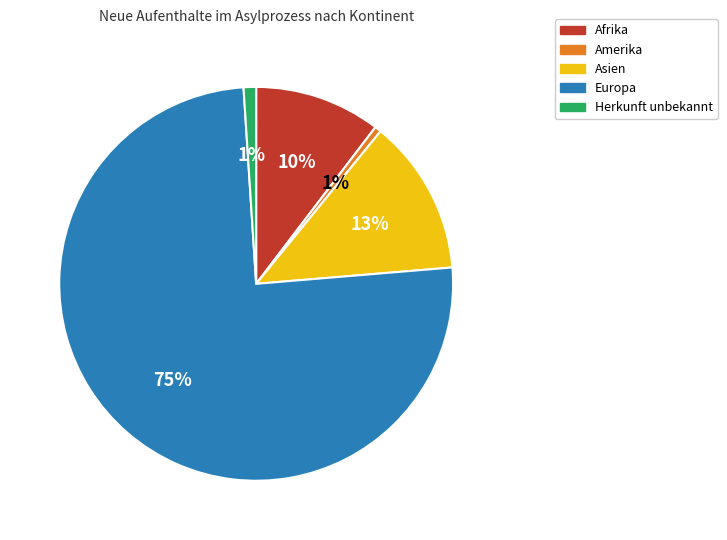

To the nearest percent, what is the combined percentage of Europa and Asien?

88%